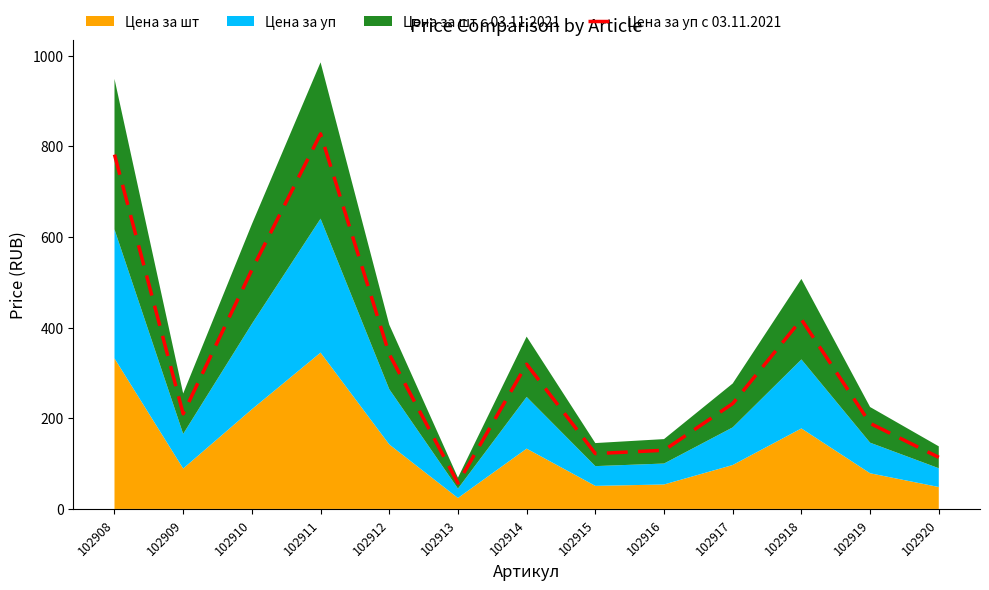

What value does the data have at 102916?

129.4